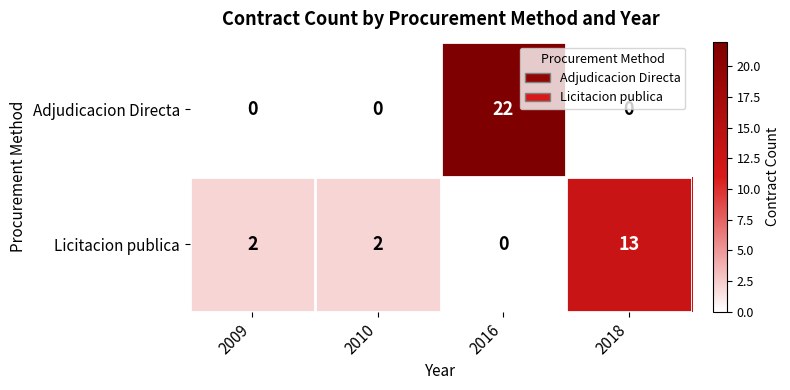

Read the Adjudicacion Directa value at 2016, to the nearest 5.

20